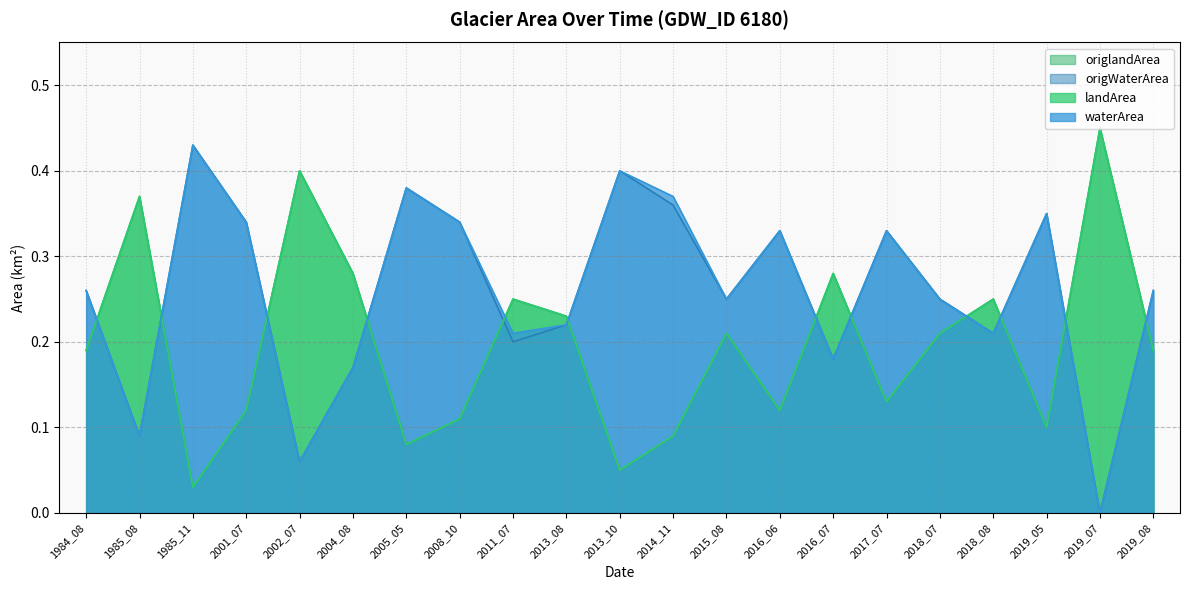

Reading left to right, transcribe all the data shown in this chart.

waterArea: 0.3	0.1	0.4	0.3	0.1	0.2	0.4	0.3	0.2	0.2	0.4	0.4	0.2	0.3	0.2	0.3	0.2	0.2	0.3	0.0	0.3
landArea: 0.2	0.4	0.0	0.1	0.4	0.3	0.1	0.1	0.2	0.2	0.1	0.1	0.2	0.1	0.3	0.1	0.2	0.2	0.1	0.5	0.2
origWaterArea: 0.3	0.1	0.4	0.3	0.1	0.2	0.4	0.3	0.2	0.2	0.4	0.4	0.2	0.3	0.2	0.3	0.2	0.2	0.3	0.0	0.3
origlandArea: 0.2	0.4	0.0	0.1	0.4	0.3	0.1	0.1	0.2	0.2	0.1	0.1	0.2	0.1	0.3	0.1	0.2	0.2	0.1	0.5	0.2